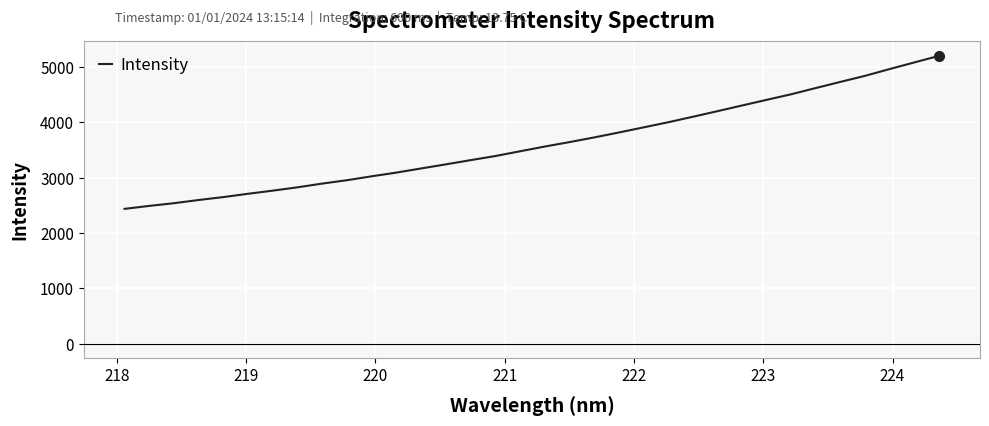

Reading left to right, list all the values displayed in this chart.

2438.3	2491.7	2540.8	2598.6	2651.3	2711.3	2767.6	2827.9	2895.1	2956.1	3026.7	3093.7	3168.5	3242.3	3318.2	3392.5	3478.1	3563.6	3643.7	3728.1	3817.5	3909.6	4002.4	4101.6	4203.0	4305.8	4408.3	4509.6	4622.6	4733.6	4843.4	4966.3	5085.8	5204.3